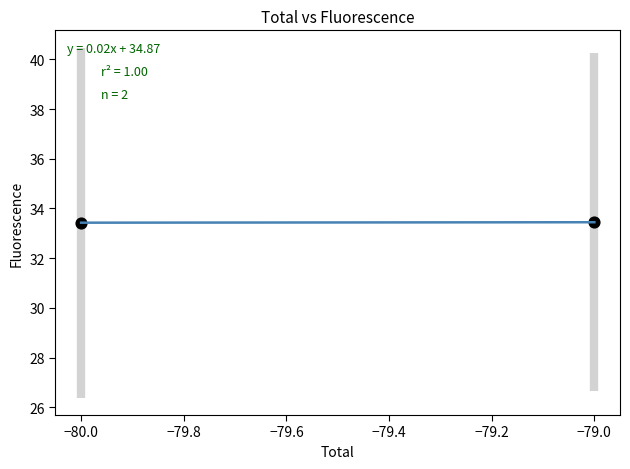

What is the range of X values (max minus min)?

1.0